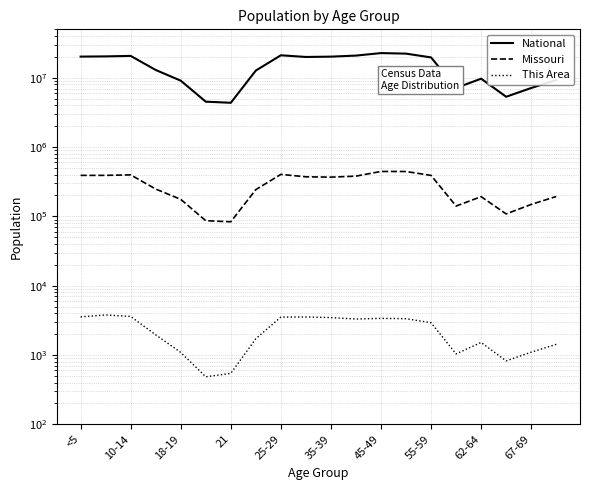

True or false: National and This Area cross at least once.

False